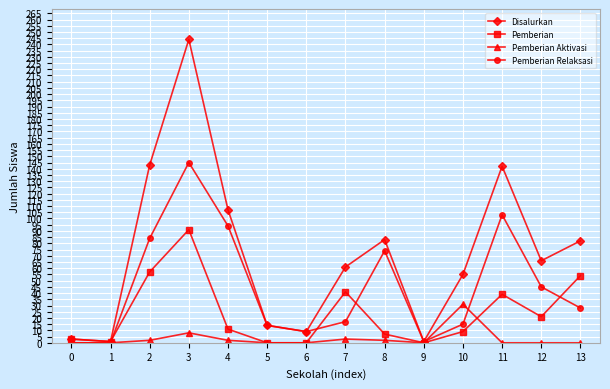

Which series has the largest total across all categories?

Disalurkan